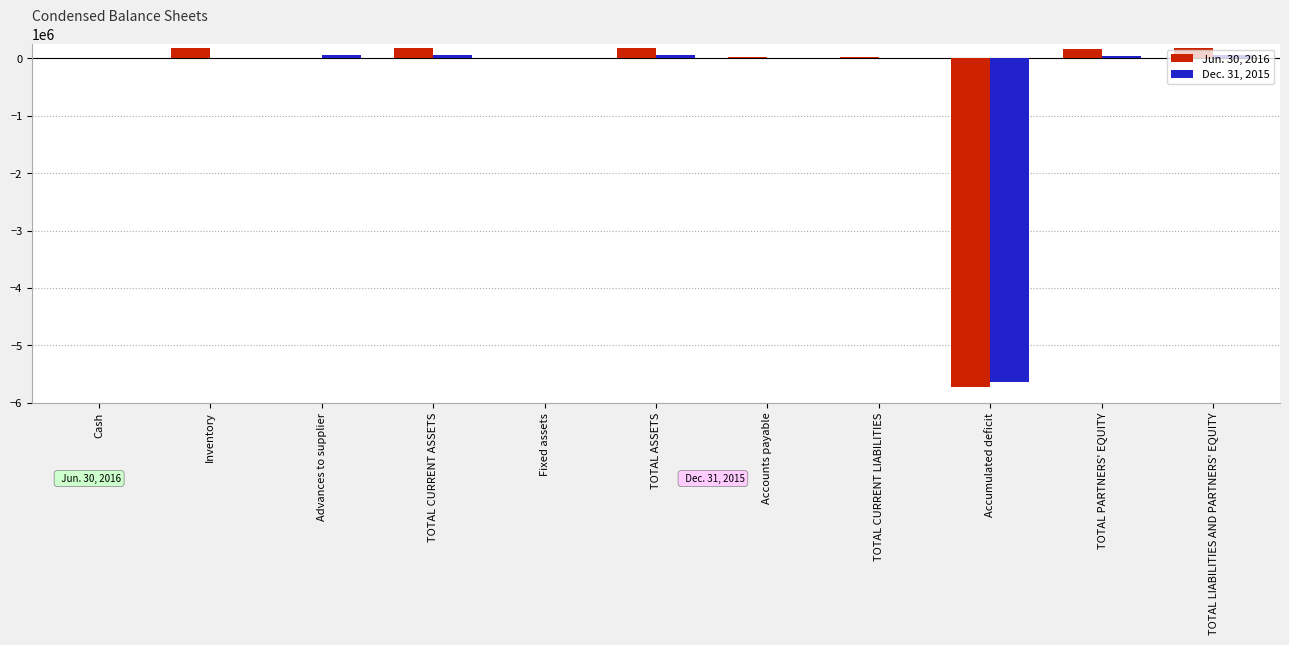

What is the highest value of the Jun. 30, 2016 series?

189255